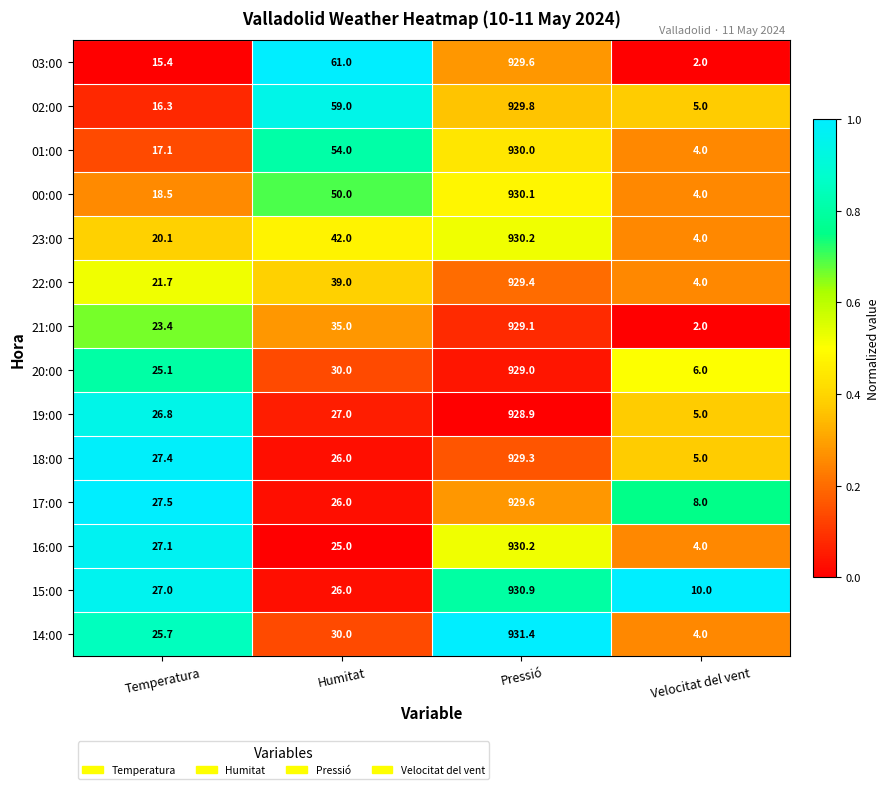

How many categories are shown in the chart?

4